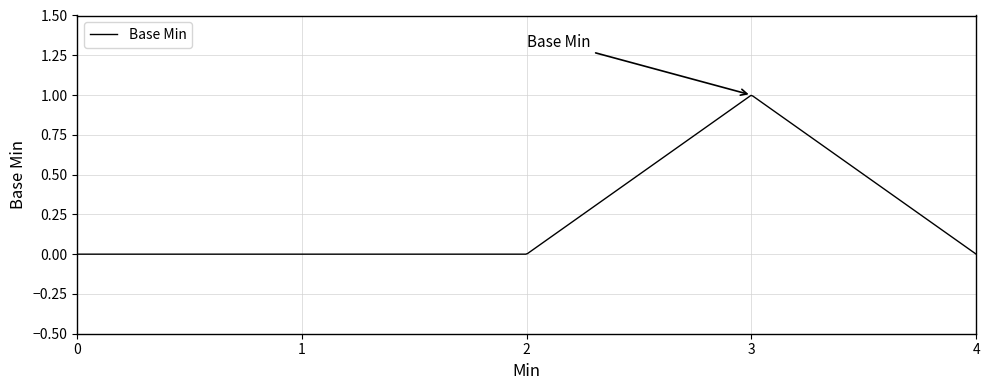

Is this an area chart (filled region under the line)?

No